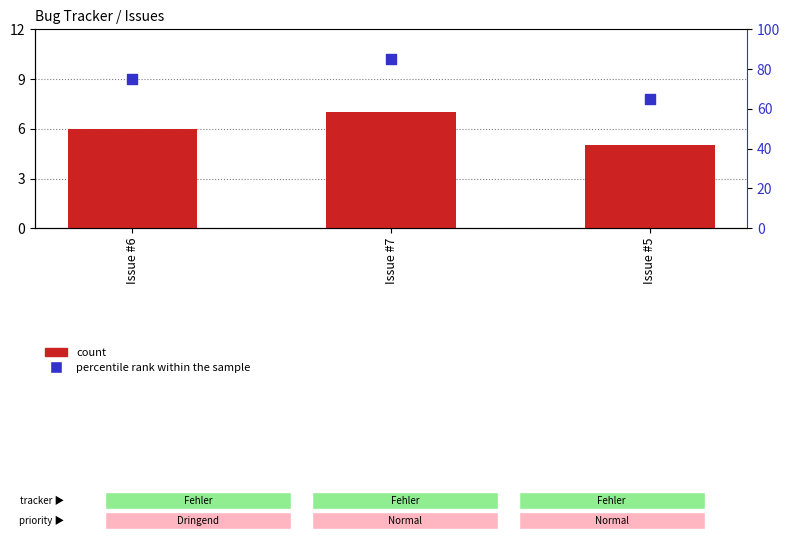

At how many categories does at least one series exceed 69?

2